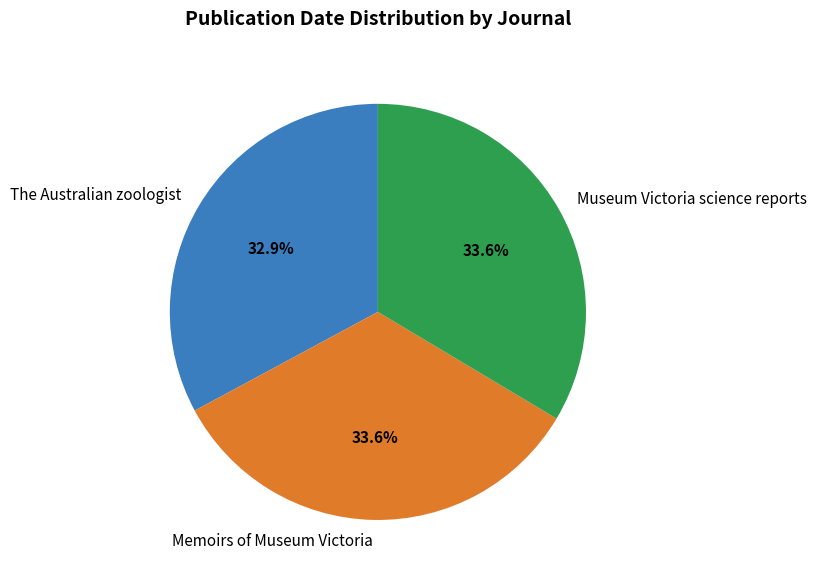

How much of the chart is everything except The Australian zoologist?

67.1%